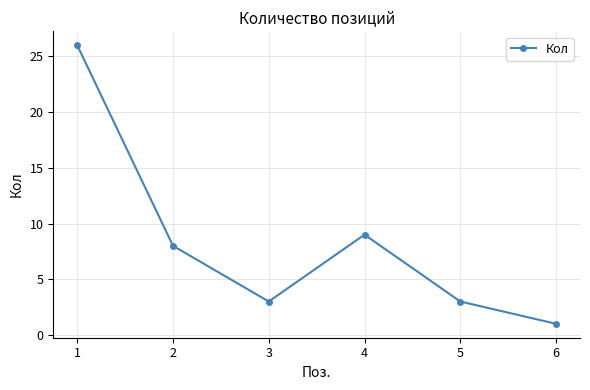

Which label corresponds to the largest value in the chart?

1